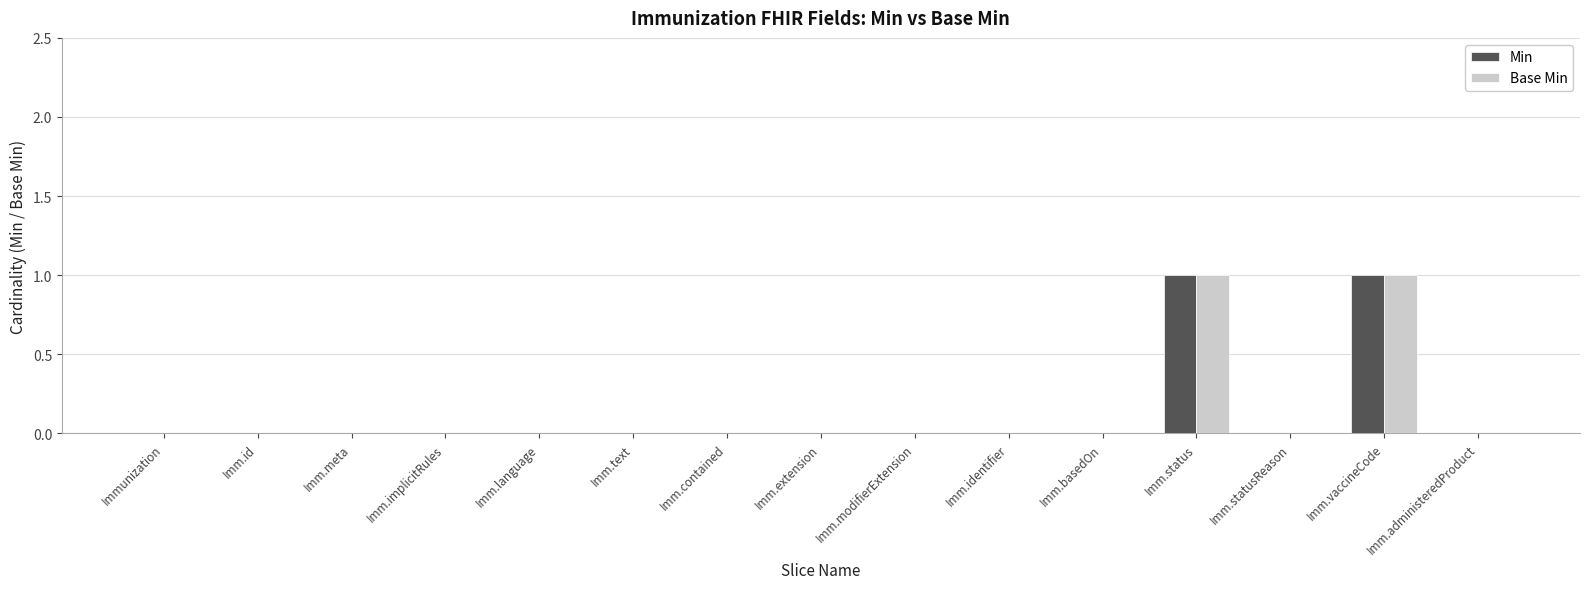

The Min series shows 1 at Imm.vaccineCode. True or false?

True